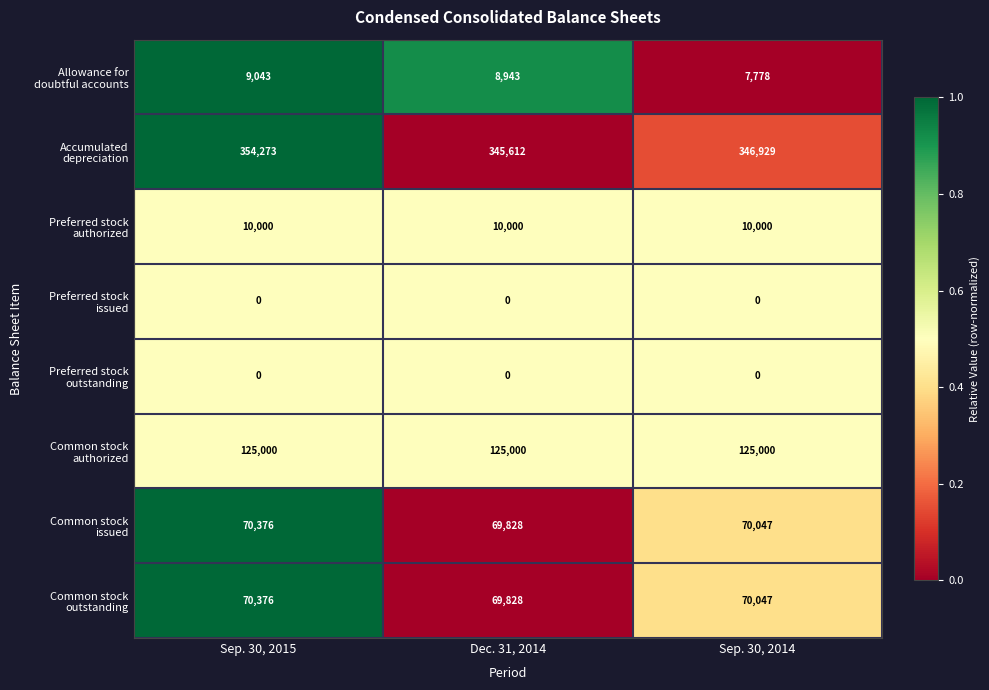

Count the number of categories in the chart.

3